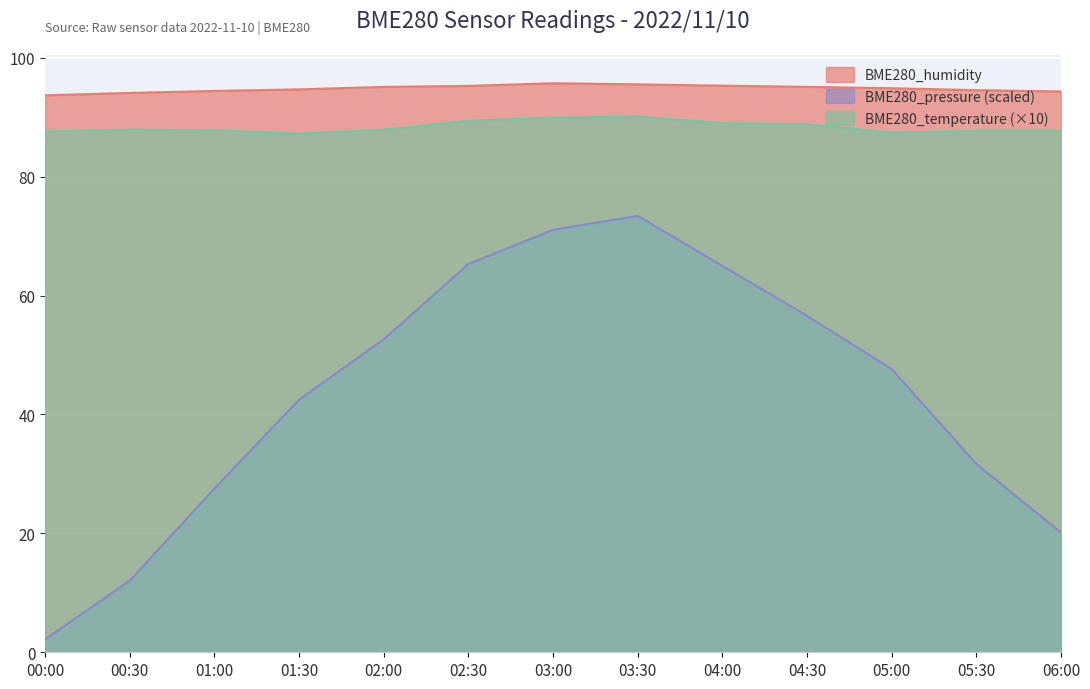

How many lines are shown in the chart?

3